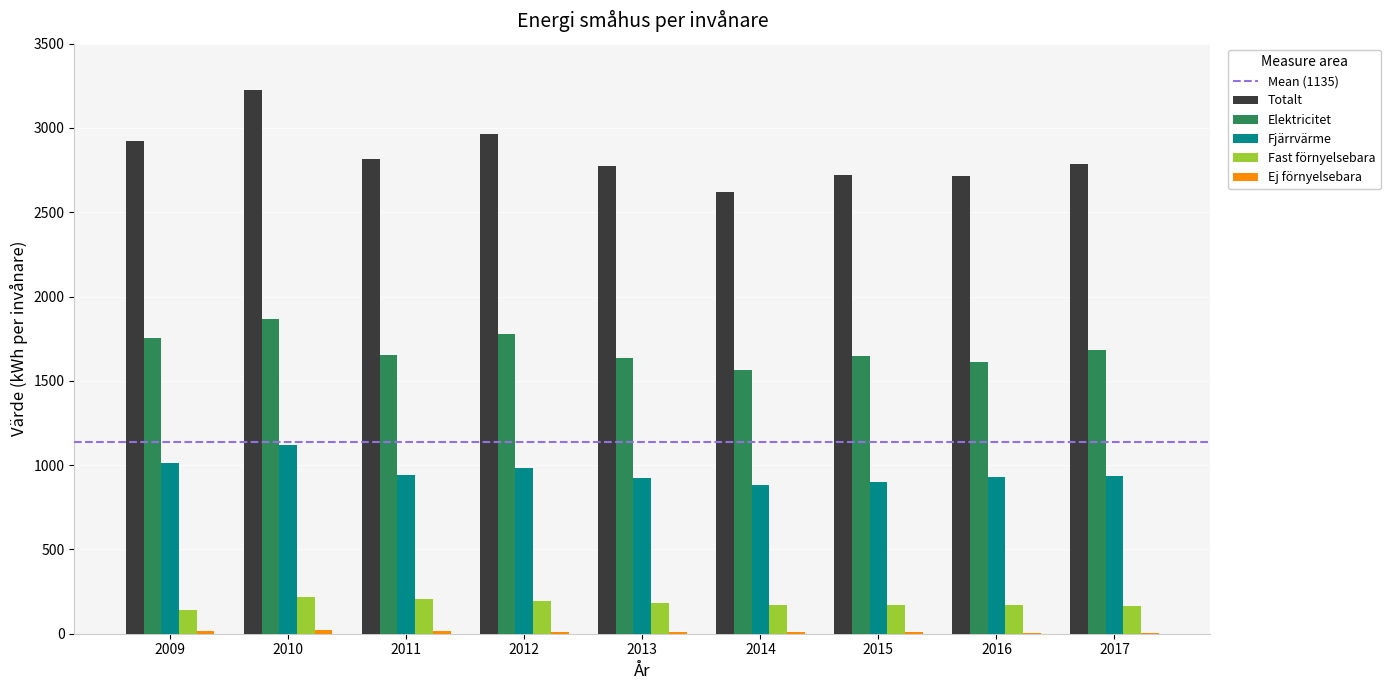

The value of Elektricitet at 2013 is 1636. True or false?

True